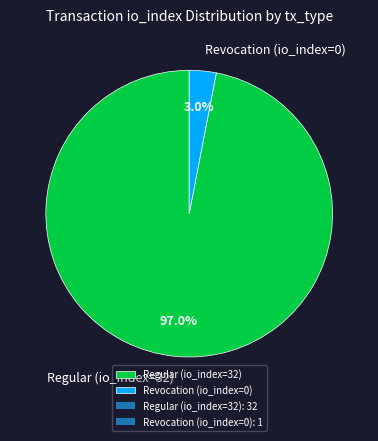

Rank the categories by value from highest to lowest.

Regular (io_index=32), Revocation (io_index=0)